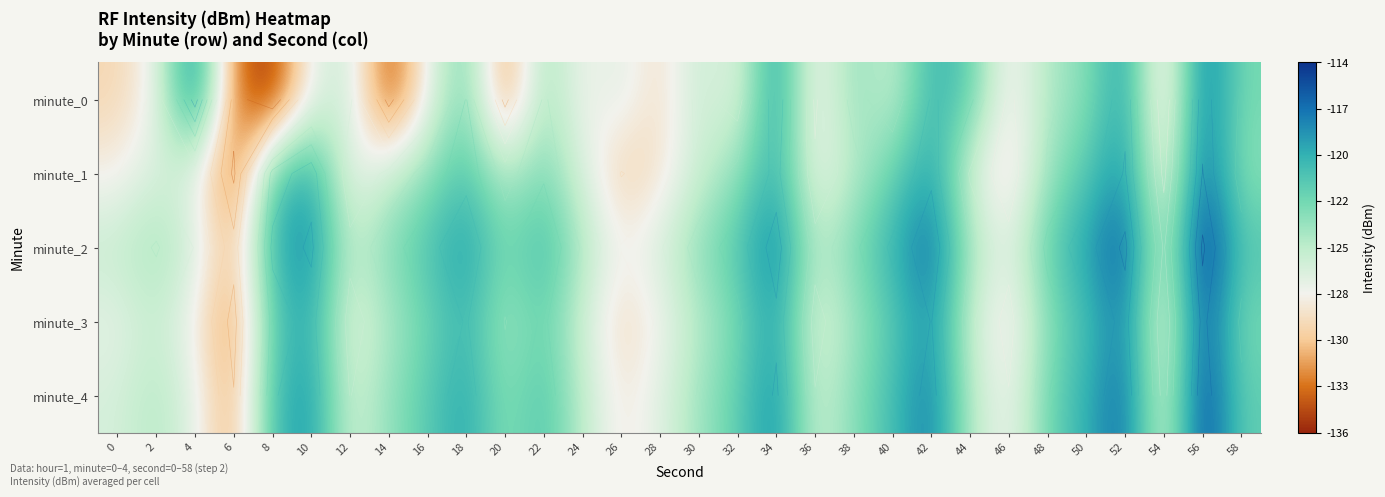

Which series has the widest spread of values?

minute_0